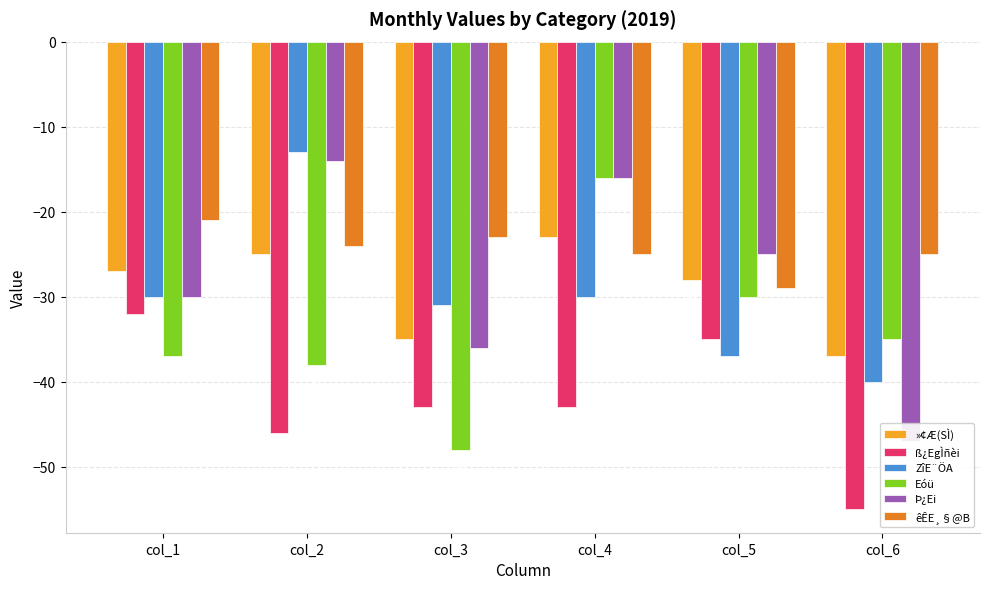

At how many categories does at least one series exceed -42?

6